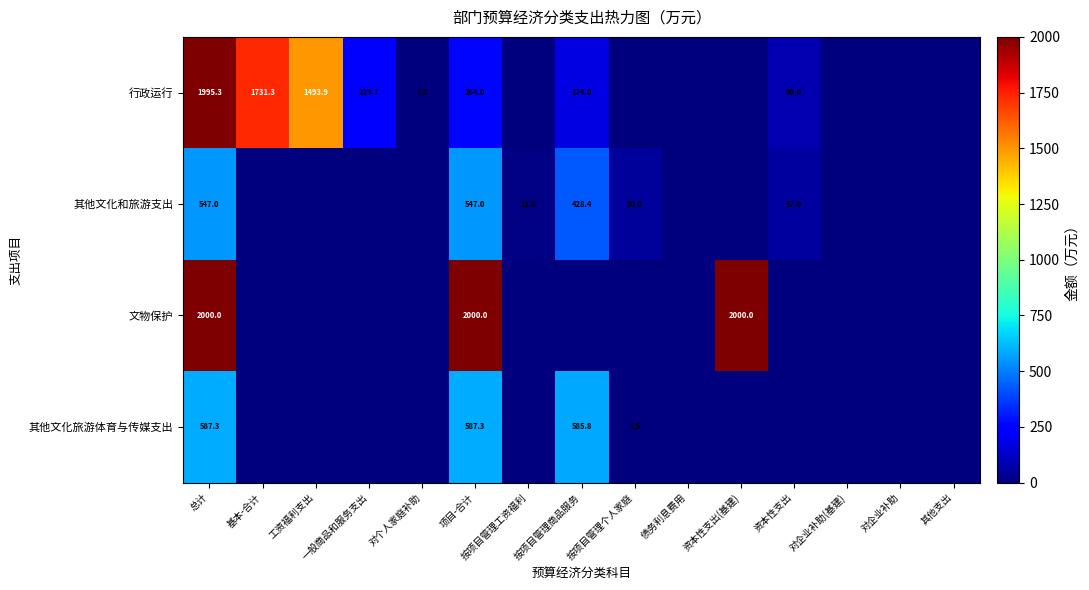

Is the value of 行政运行 at 按项目管理商品服务 greater than the value of 其他文化和旅游支出 at 总计?

No